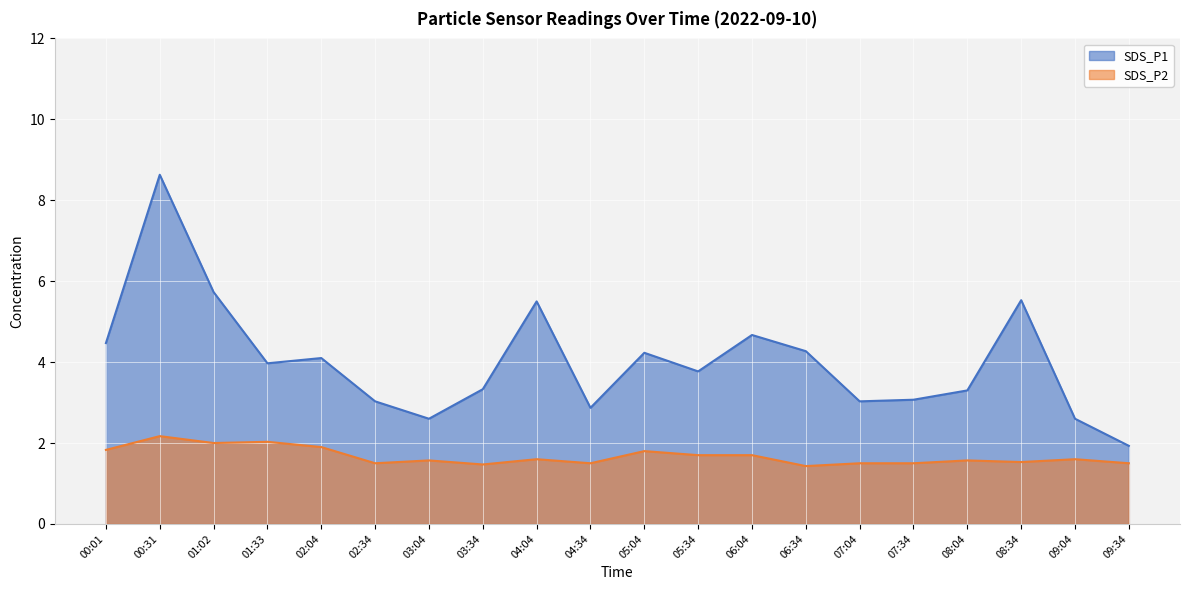

What position from the right is 00:01?

20